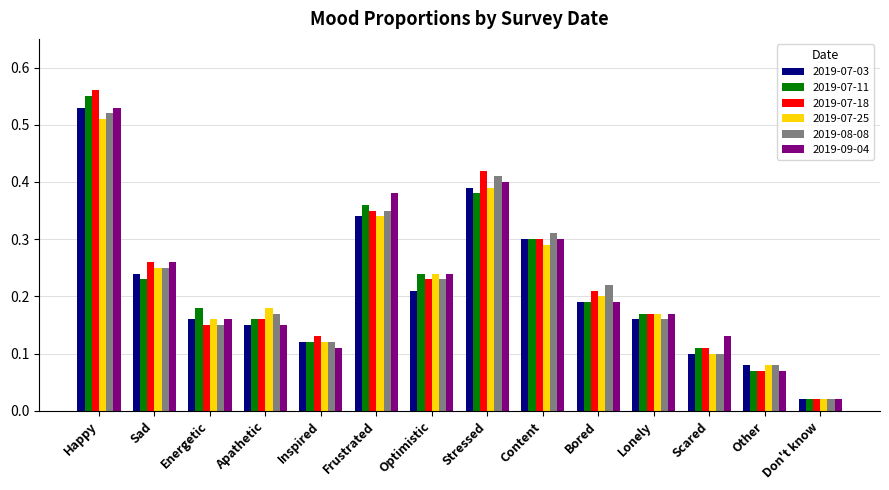

At which category does the chart reach its minimum across all series?

Don't know